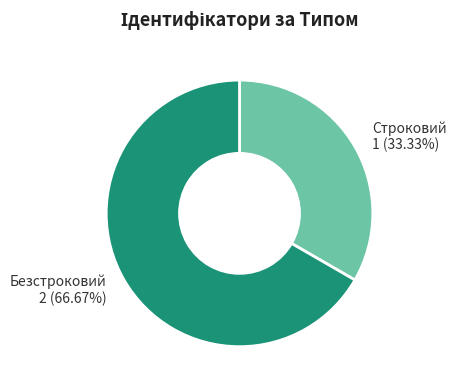

Does any single category account for the majority?

Yes